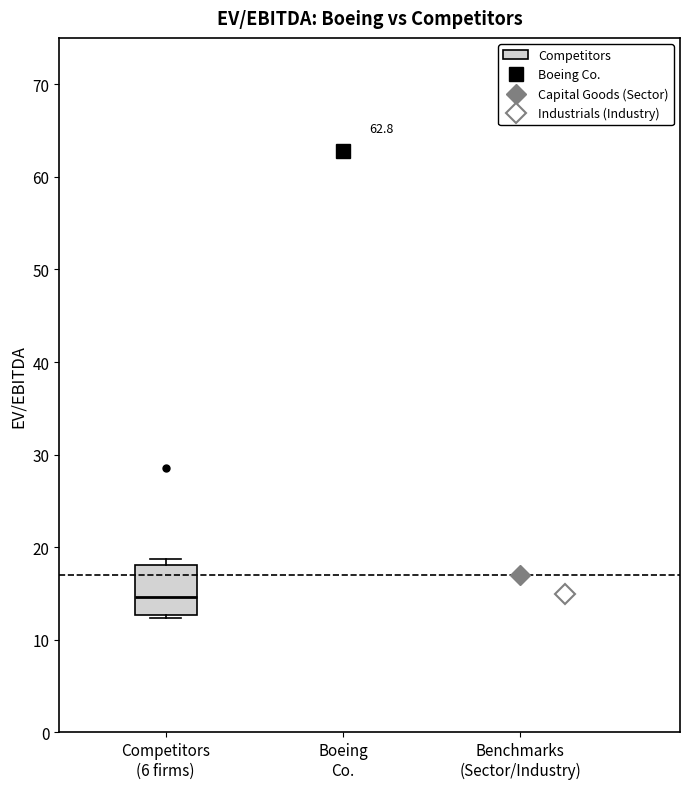

Where does the median line of the box for Competitors (6 firms) sit on the y-axis? The values are not printed on the chart, so give them approximately, as read against the axis.

15